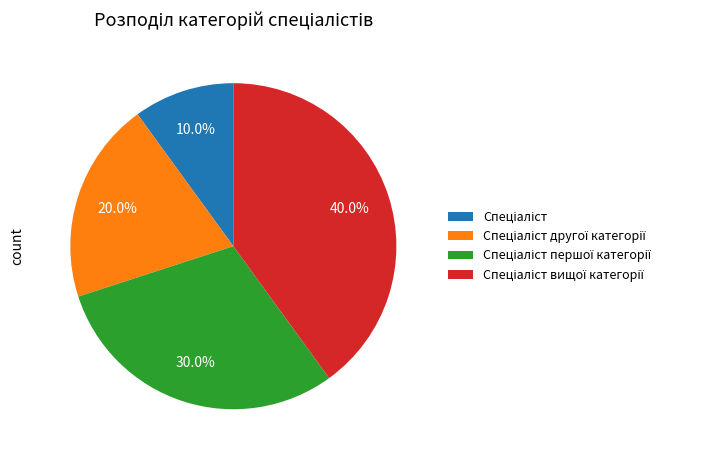

Is there any slice that represents more than half of the pie?

No